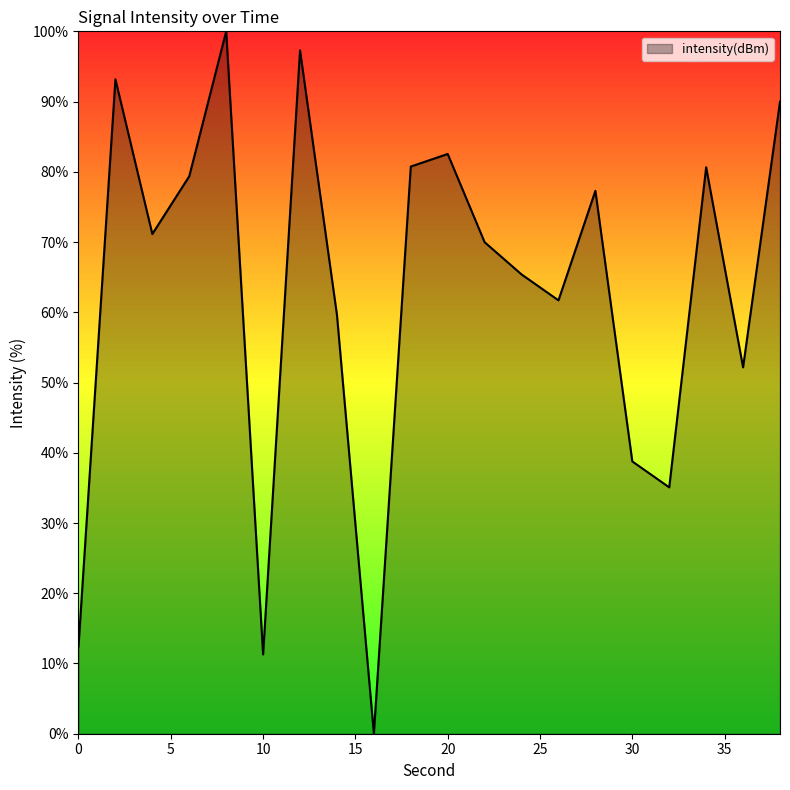

What is the sum of all values?

1258.6